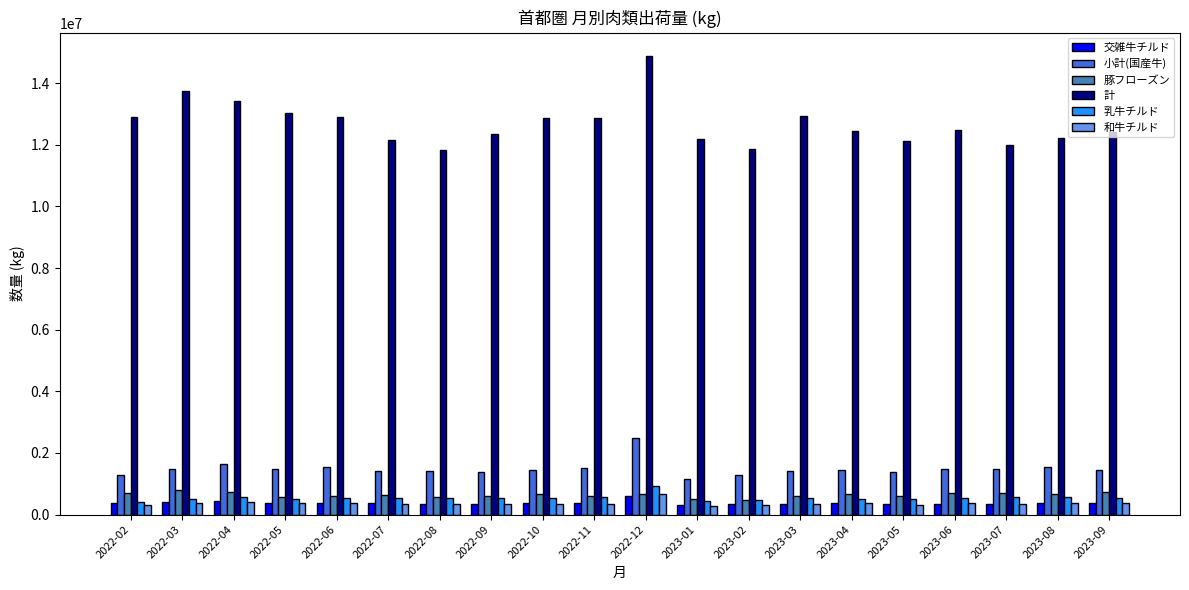

What is the sum of the 交雑牛チルド values at 2023-08 and 2023-03?

722830